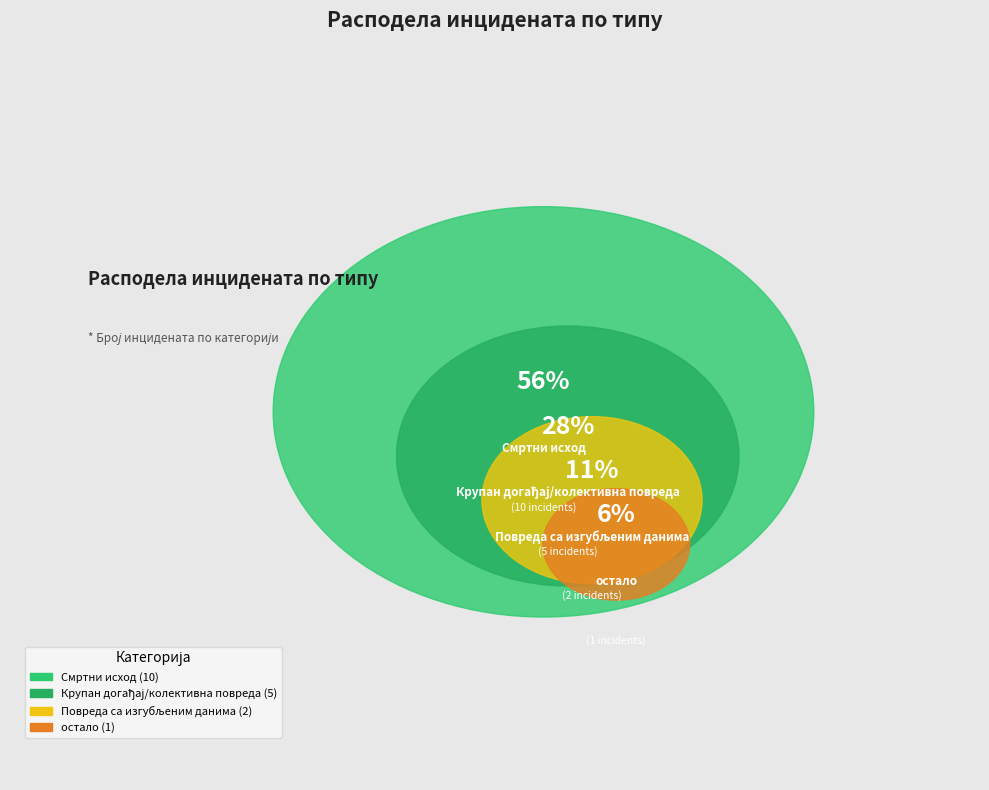

Is it true that Крупан догађај/колективна повреда is 15% of the pie?

False